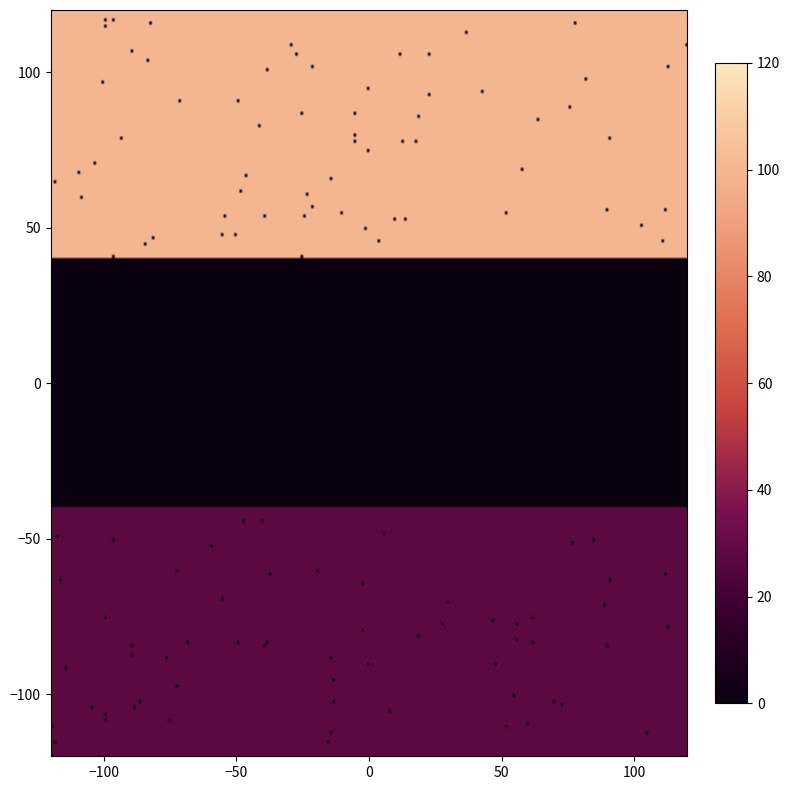

How many categories are shown in the chart?

3